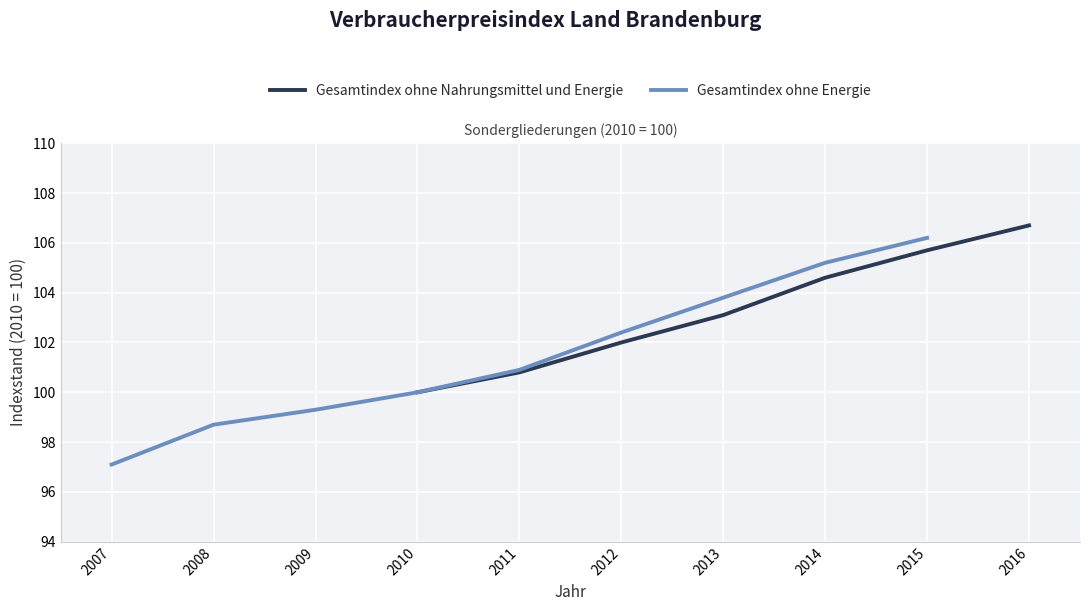

Is it true that the value at 2009 is 135.3?

False